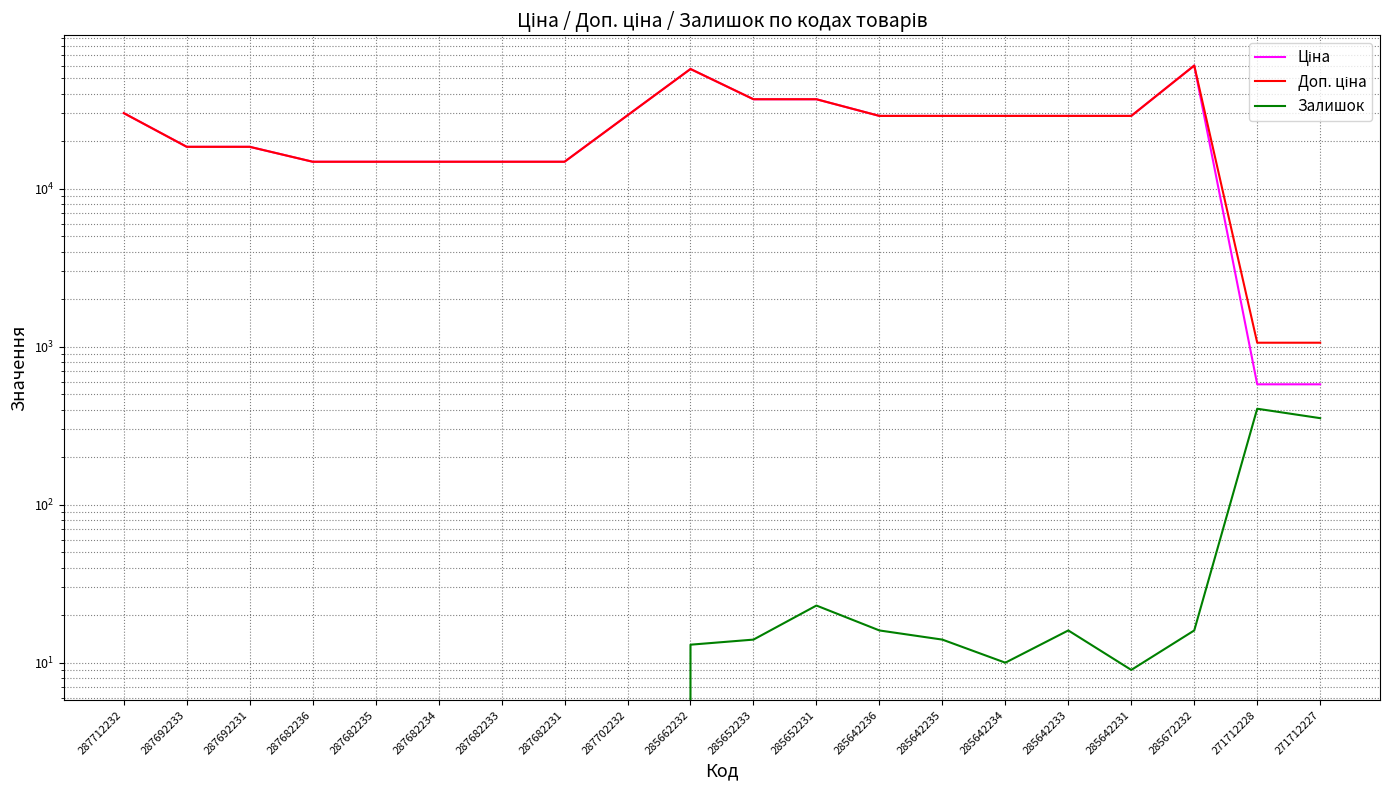

What is the difference between the maximum and minimum values in the Доп. ціна series?

59145.5